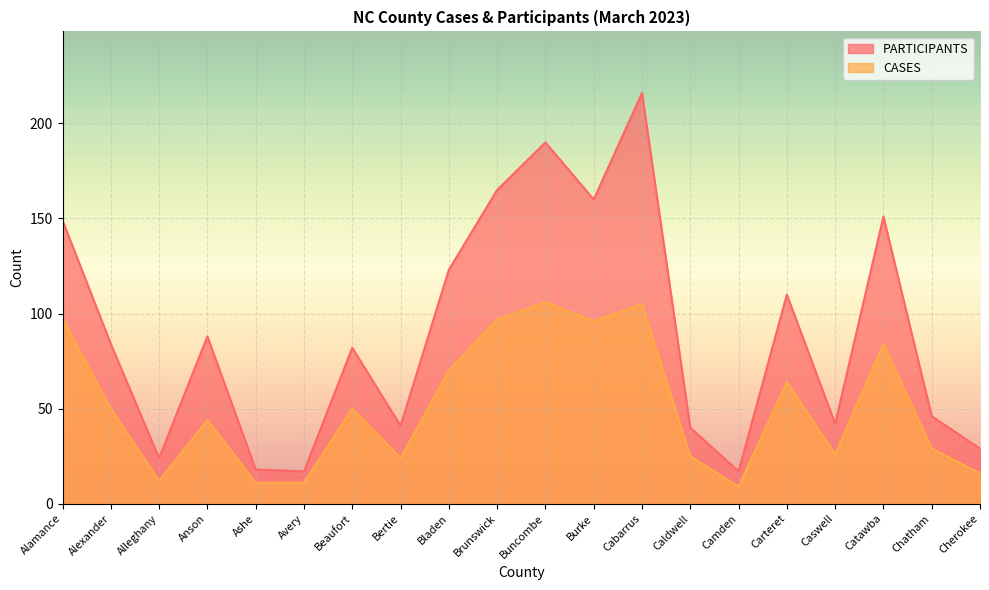

What is the difference between the PARTICIPANTS values at Alamance and Caswell?

107